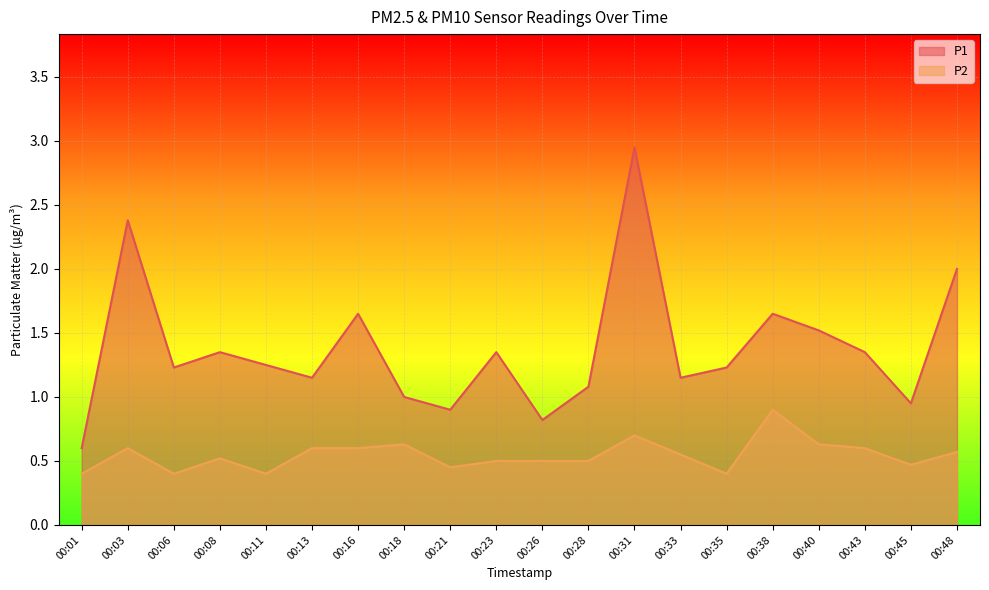

How many lines are shown in the chart?

2